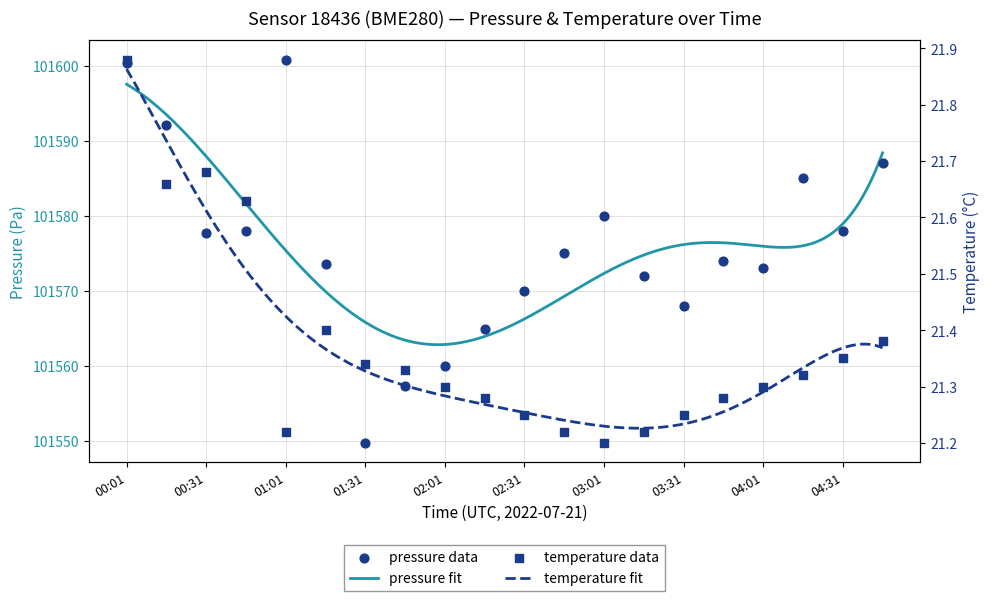

Which series reaches the maximum Y coordinate?

pressure